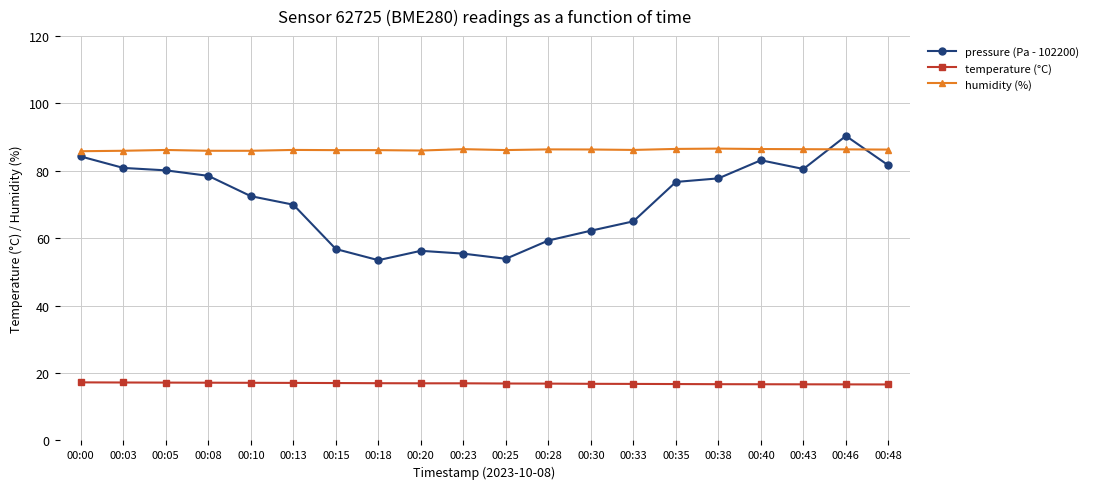

What is the value of the temperature (°C) point at the 17th from the left?

16.7